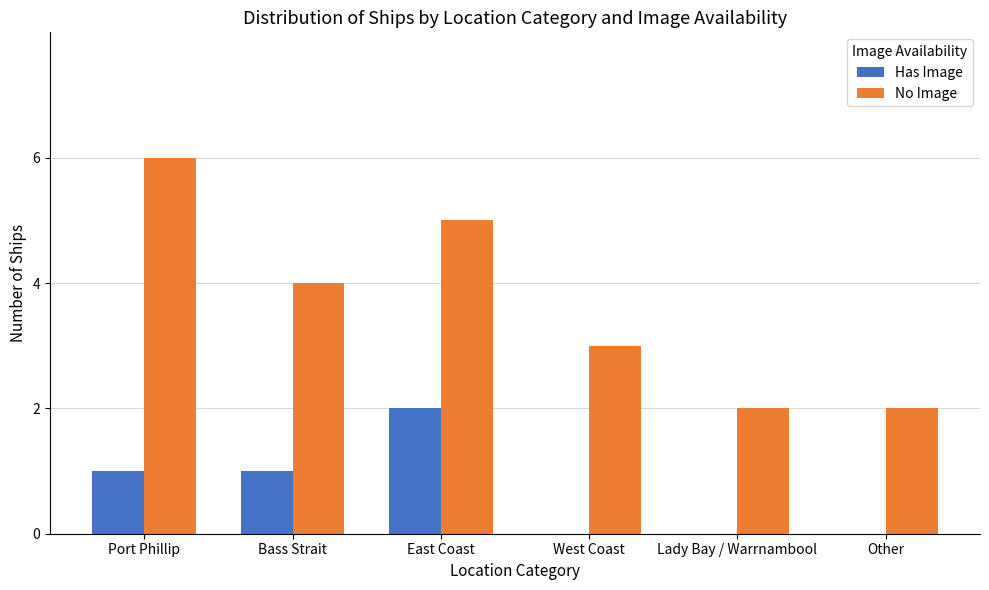

At which label does No Image reach its peak?

Port Phillip